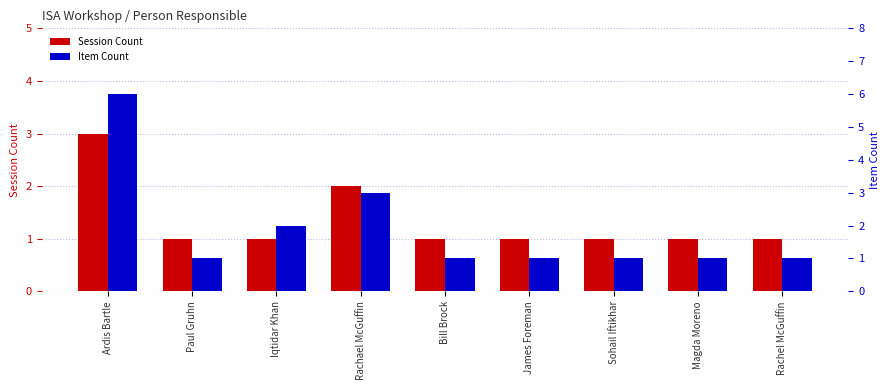

The Item Count series shows 1 at James Foreman. True or false?

True